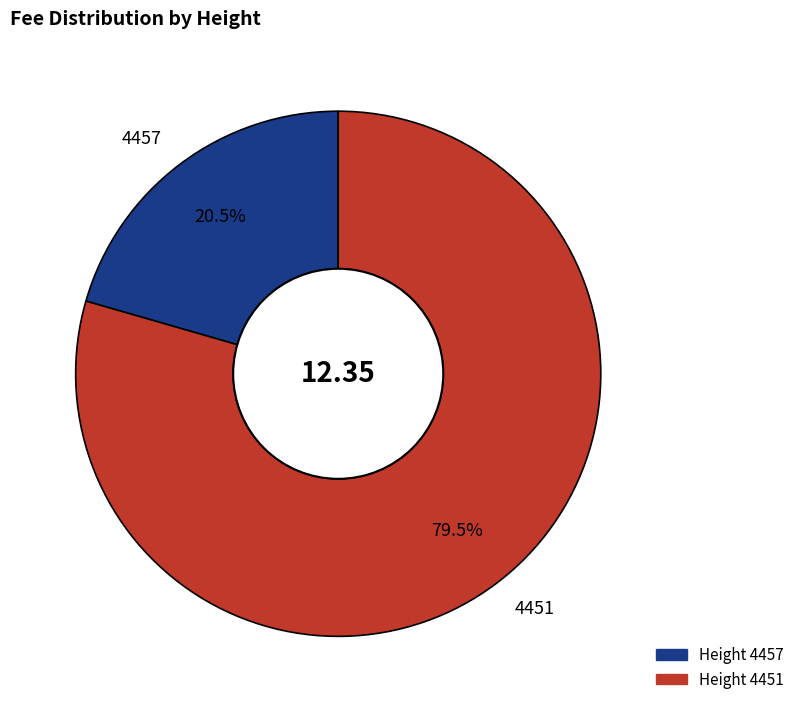

Combined, what portion of the pie is Height 4451 and Height 4457?

100.0%